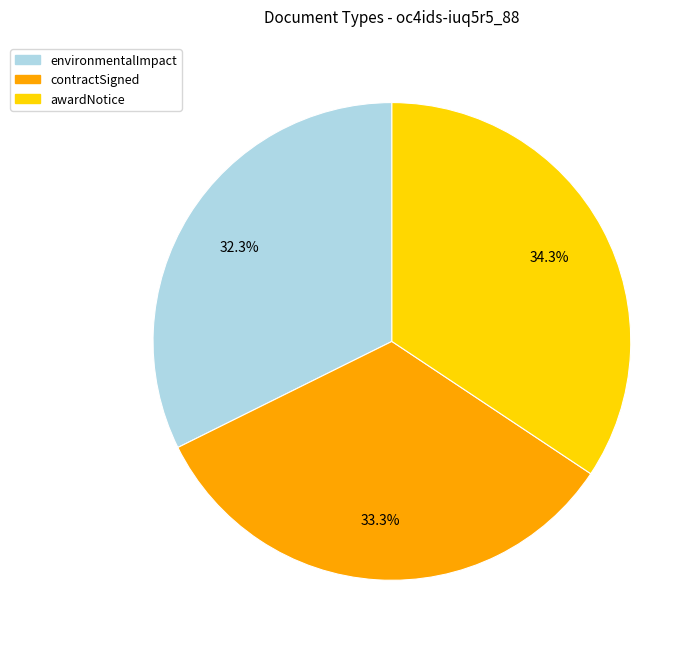

What percentage is the environmentalImpact slice, to the nearest percent?

32%